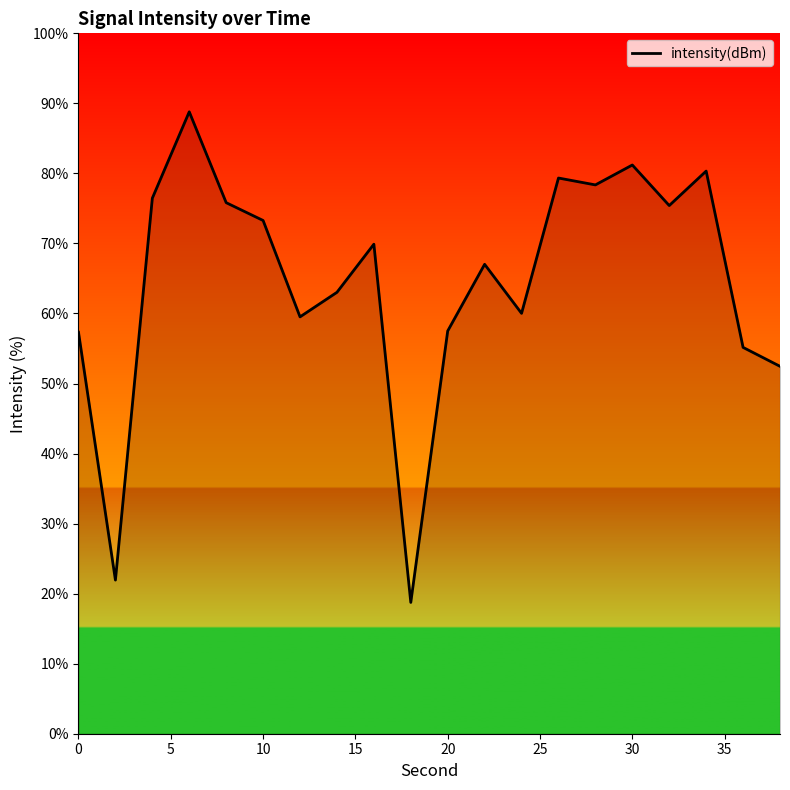

What is the difference between the maximum and minimum values?

70.0